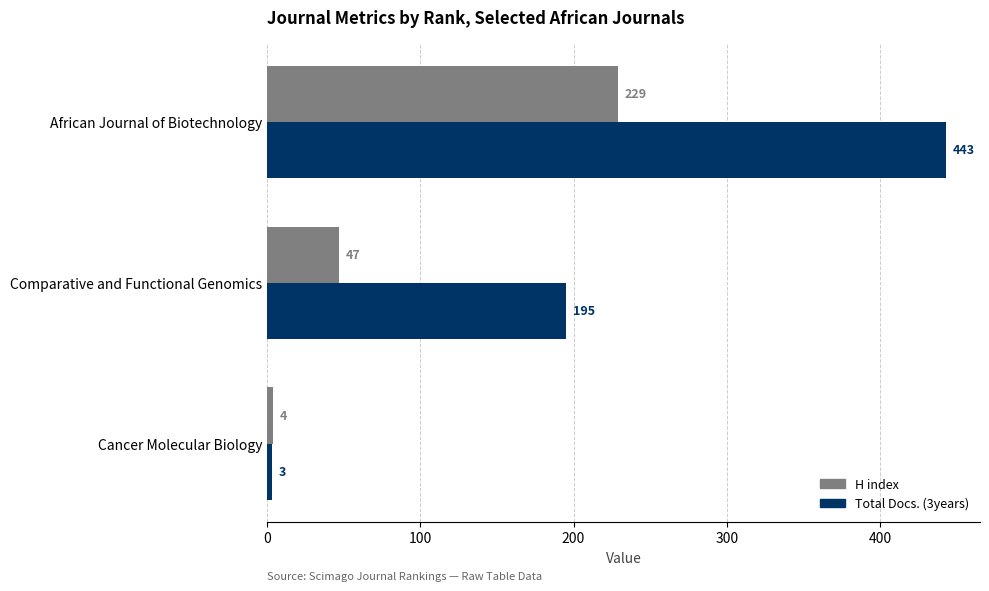

What is the difference between the H index values at Comparative and Functional Genomics and Cancer Molecular Biology?

43